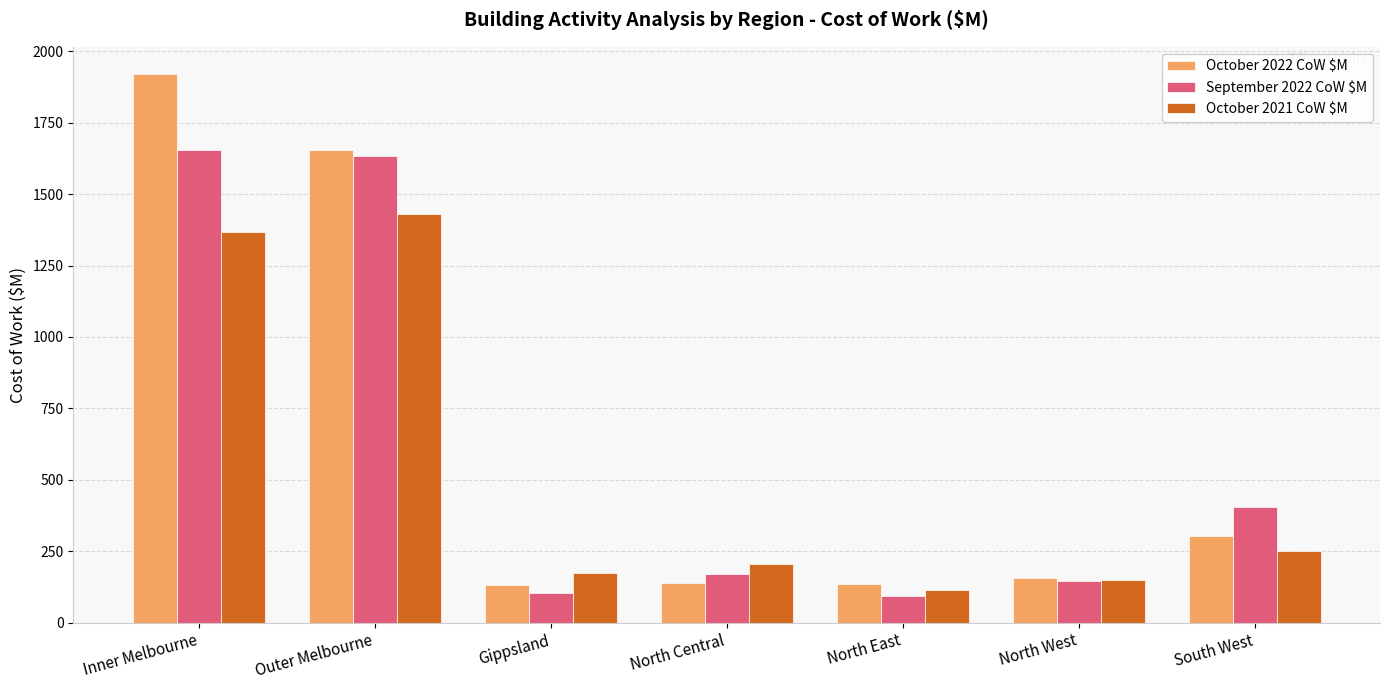

What is the total value across all series at Inner Melbourne?

4942.8